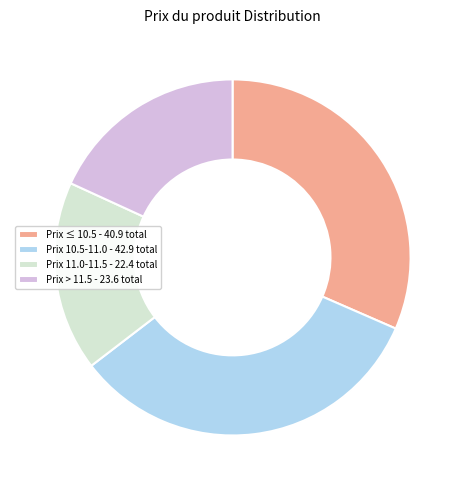

The Prix ≤ 10.5 - 40.9 total slice represents 32% of the pie. True or false?

True